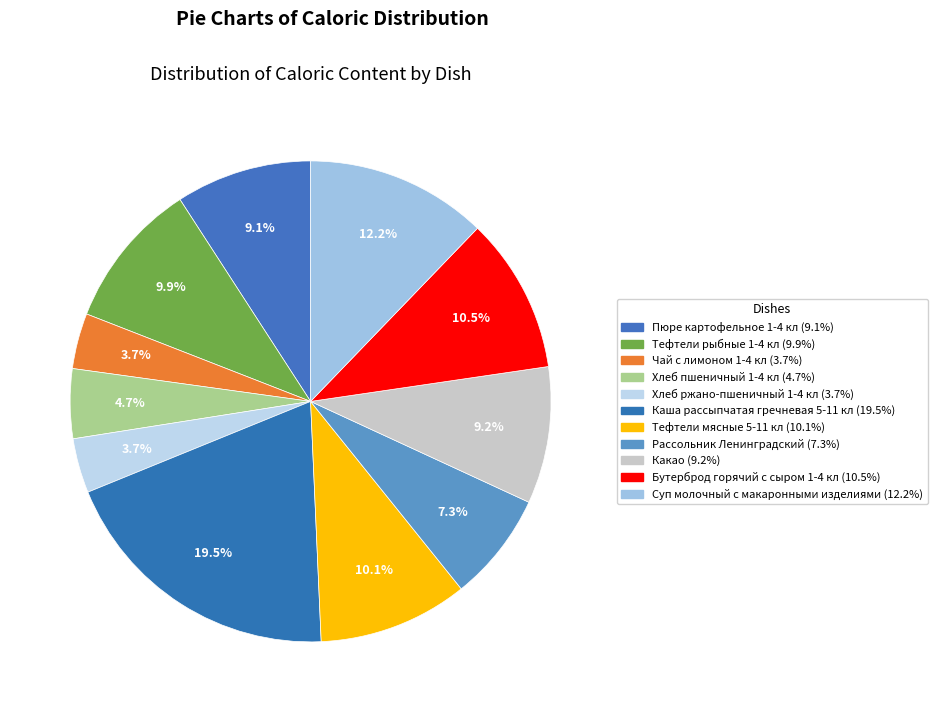

To the nearest percent, what portion does Пюре картофельное 1-4 кл represent?

9%